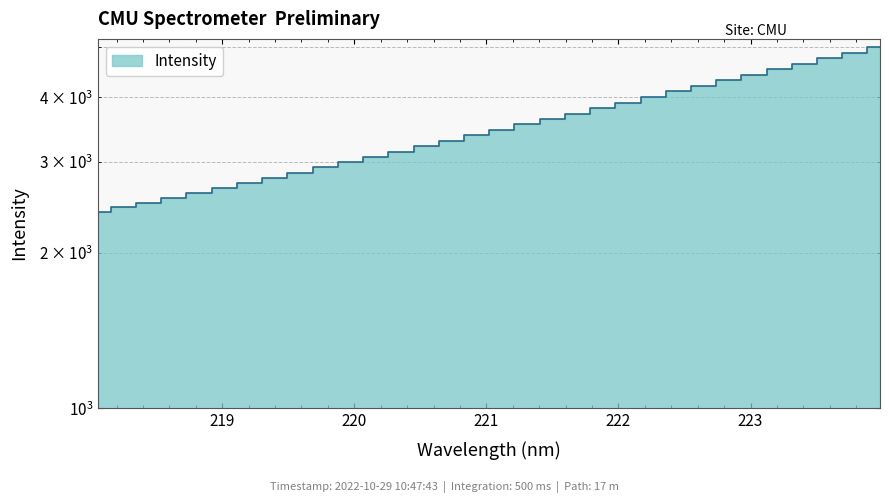

Which category has the highest value across all series?

223.9802